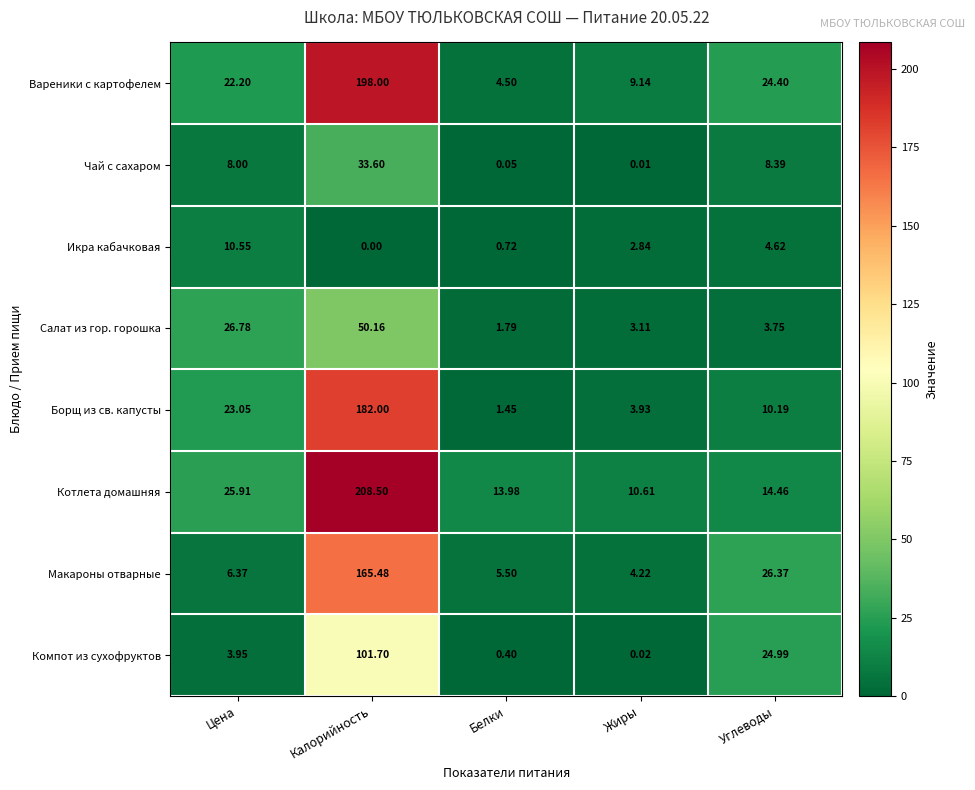

Which category has the highest value in the Чай с сахаром series?

Калорийность